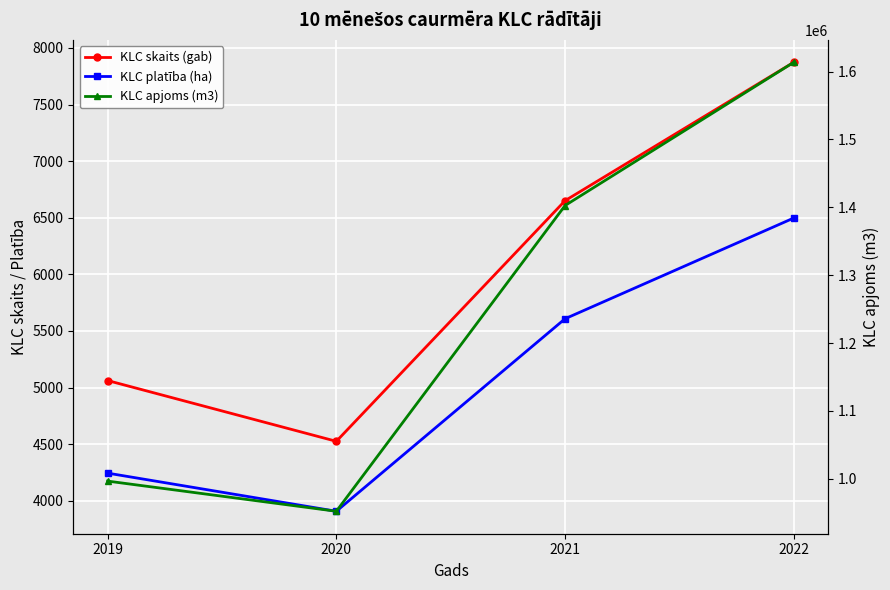

What is the total value across all series at 2020?

960502